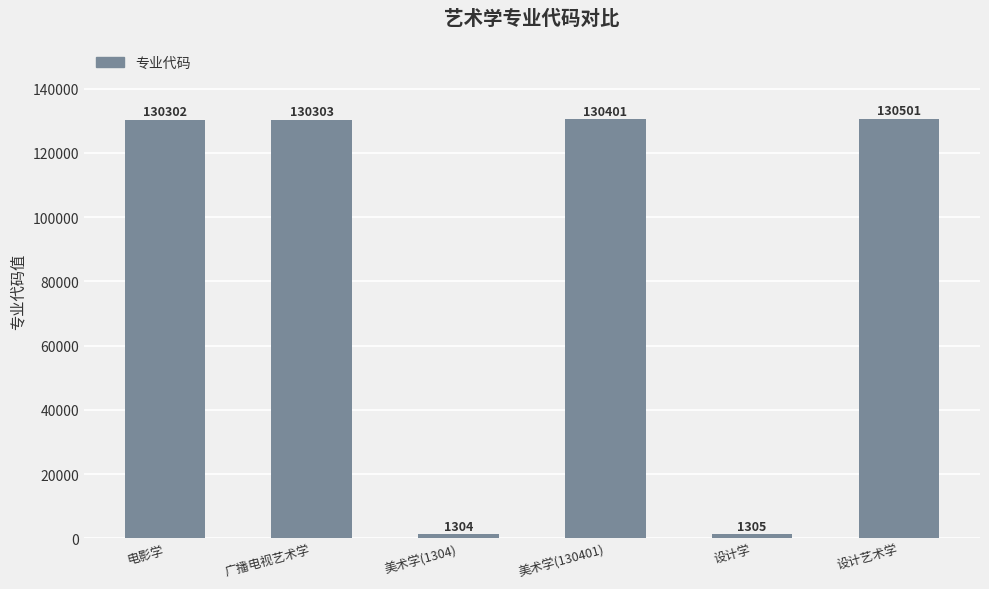

What is the label of the 5th bar from the right?

广播电视艺术学